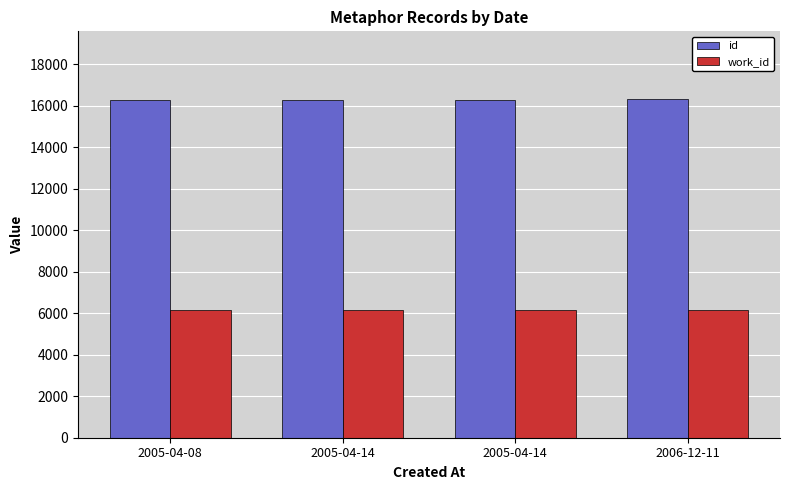

Is the value of work_id at 2005-04-08 greater than the value of id at 2005-04-08?

No